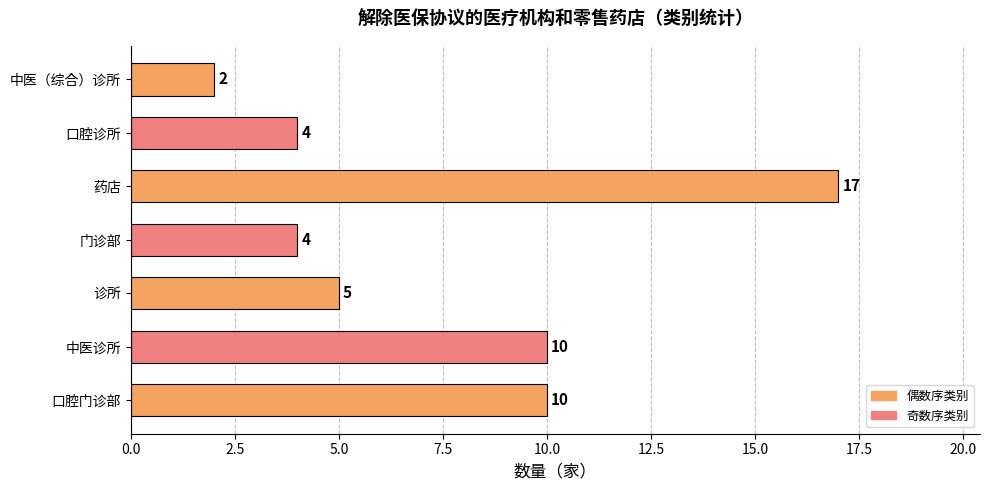

Does the chart contain any negative values?

No